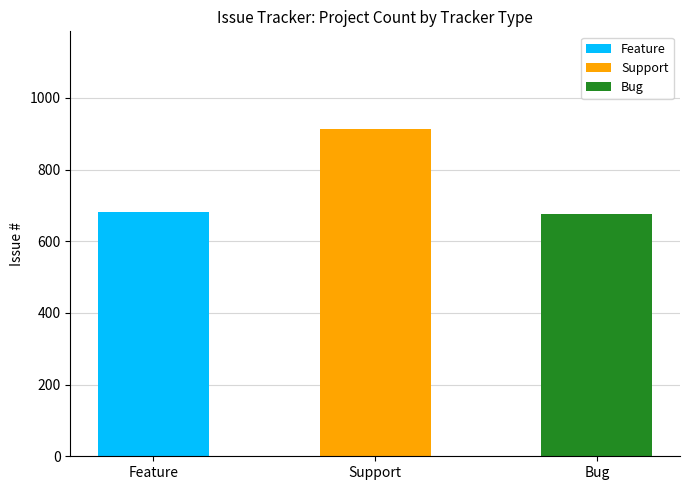

What is the maximum value for Feature?

682